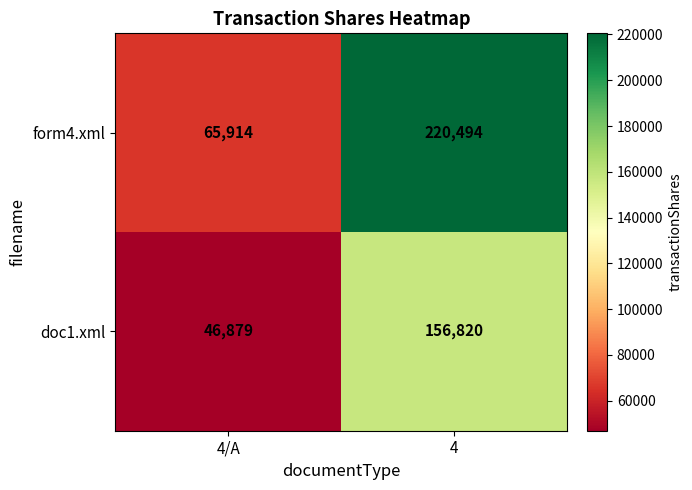

What is the greatest value displayed?

220494